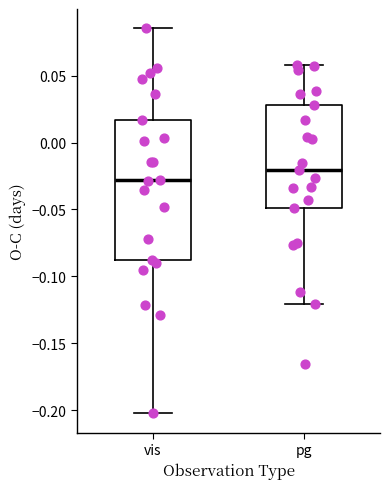

Reading left to right, read every box against the y-axis: the position of its median line, the range the box covers, and the ends of its whiskers. The values are not printed on the chart, so give them approximately, as read against the axis.

vis: median -0.030, box -0.090 to 0.015, whiskers -0.200 to 0.085
pg: median -0.020, box -0.050 to 0.030, whiskers -0.120 to 0.060